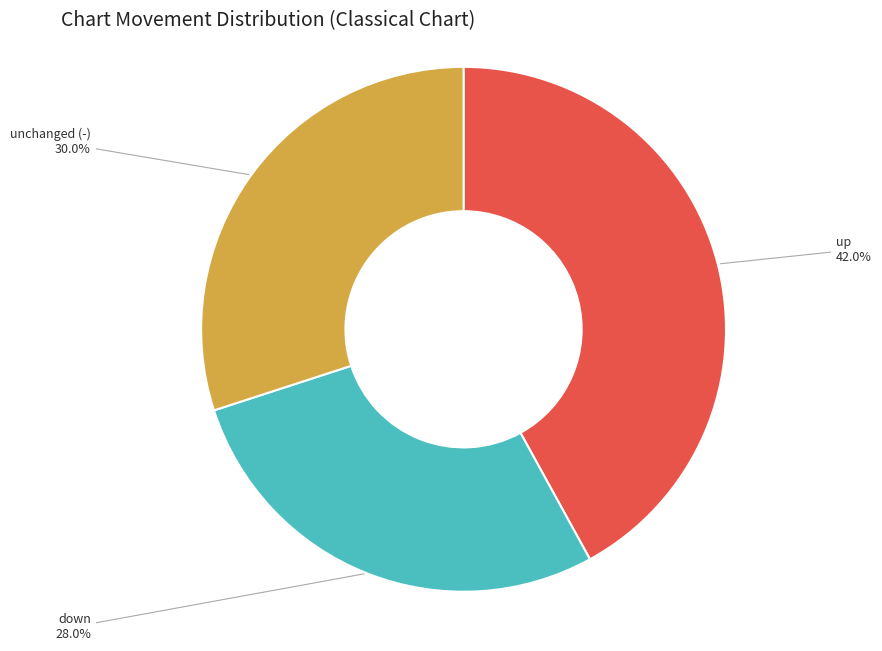

Is there a majority slice in this chart?

No